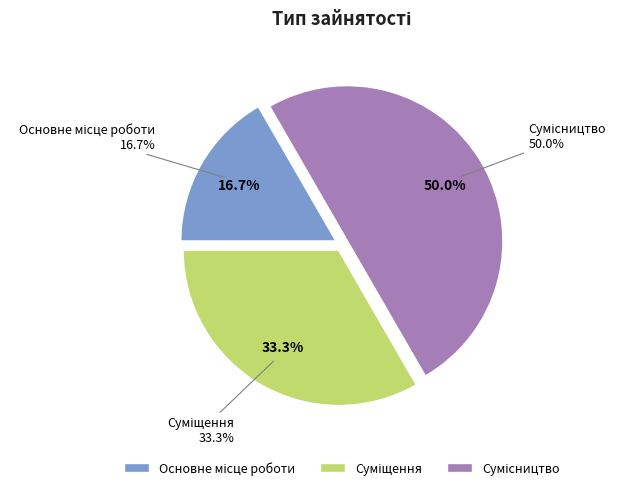

To the nearest percent, what is the average slice percentage?

33%